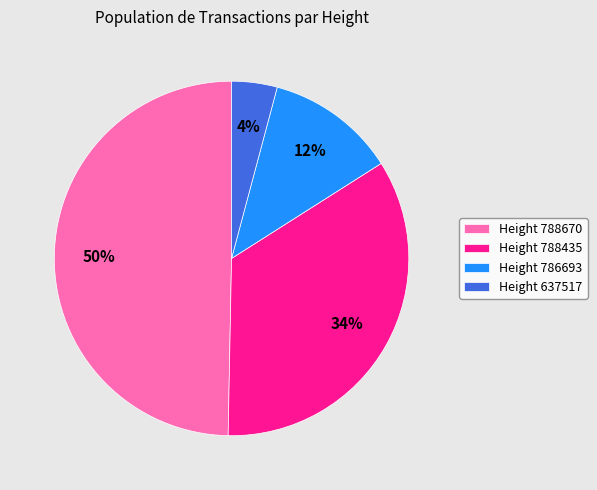

True or false: Height 788435 accounts for 34% of the total.

True